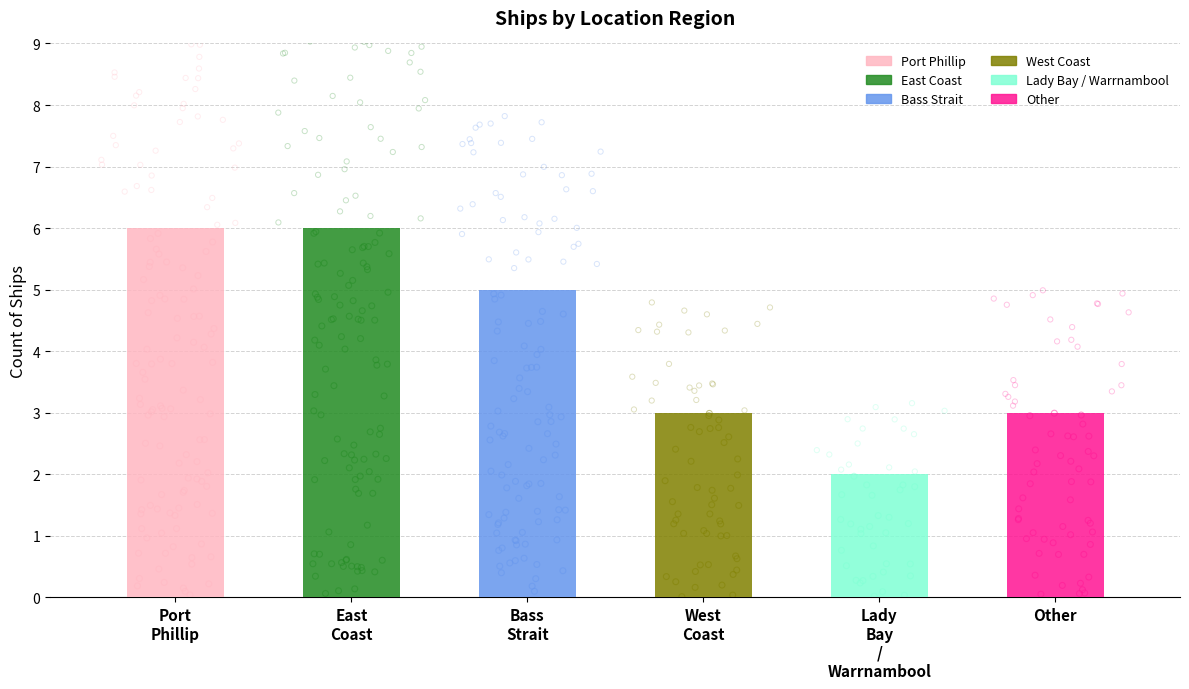

Which has a higher value, Bass Strait or East Coast?

East Coast